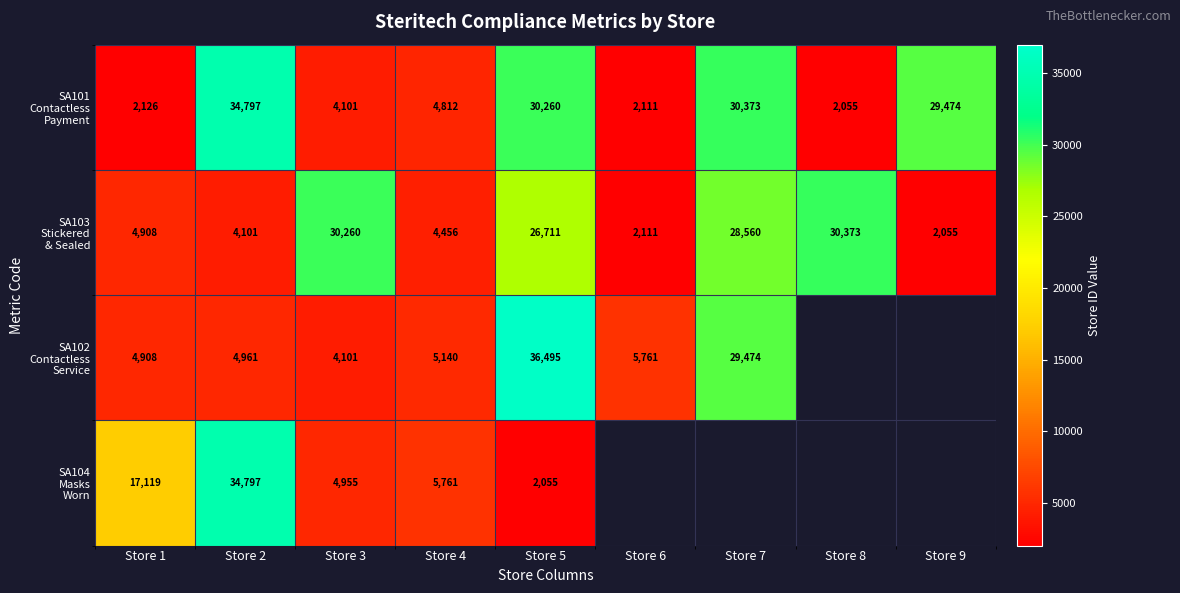

What is the total value across all series at Store 2?

78656